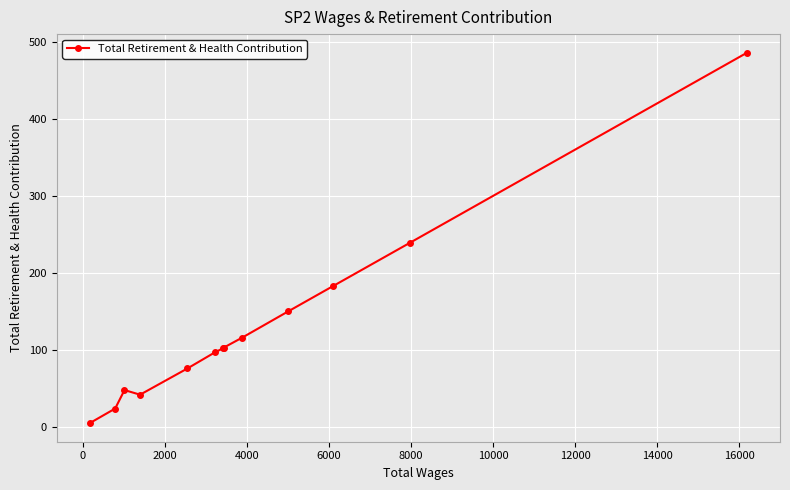

What is the greatest value displayed?

486